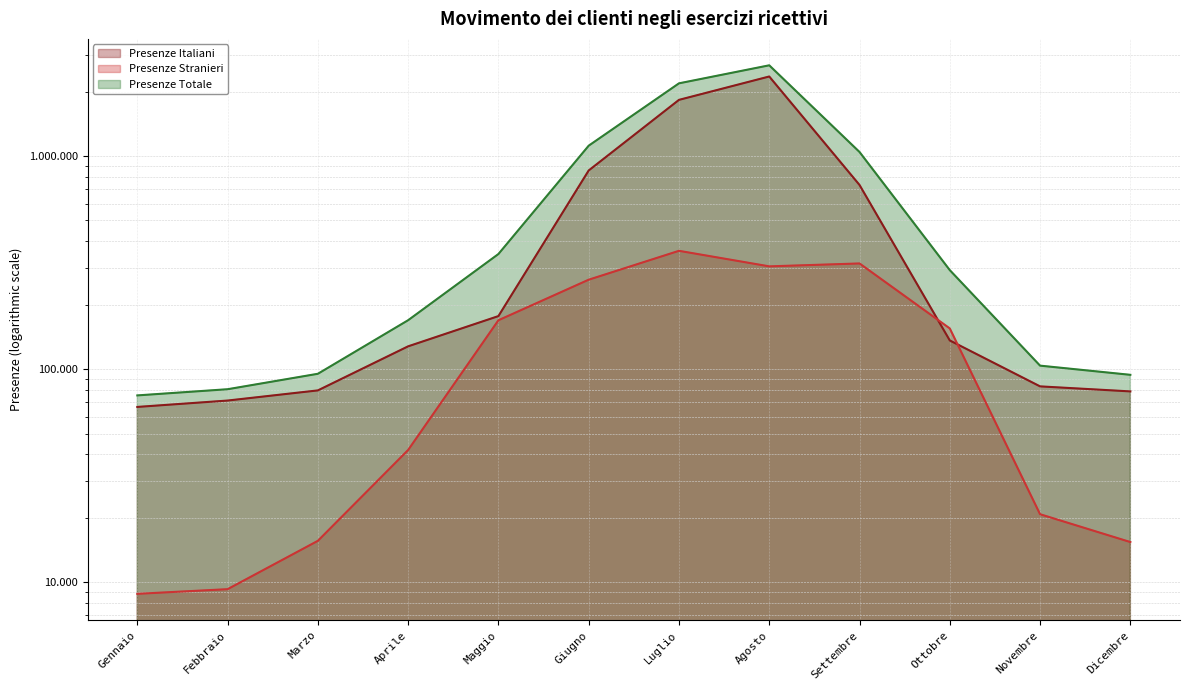

Is it true that Presenze Stranieri equals 360206 at Luglio?

True